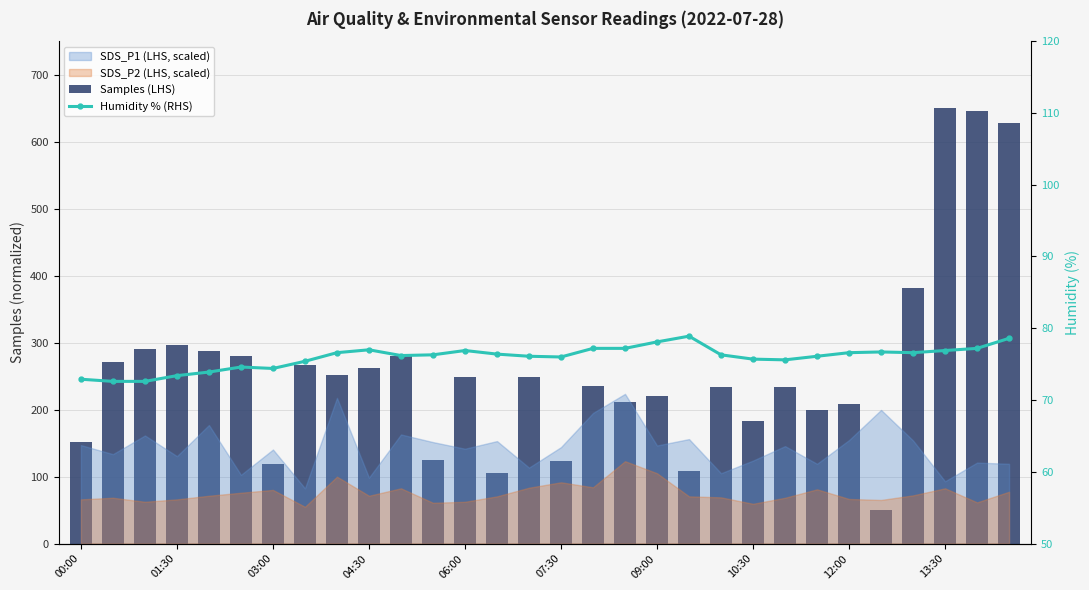

What is the lowest value of the Humidity % (RHS) series?

72.6